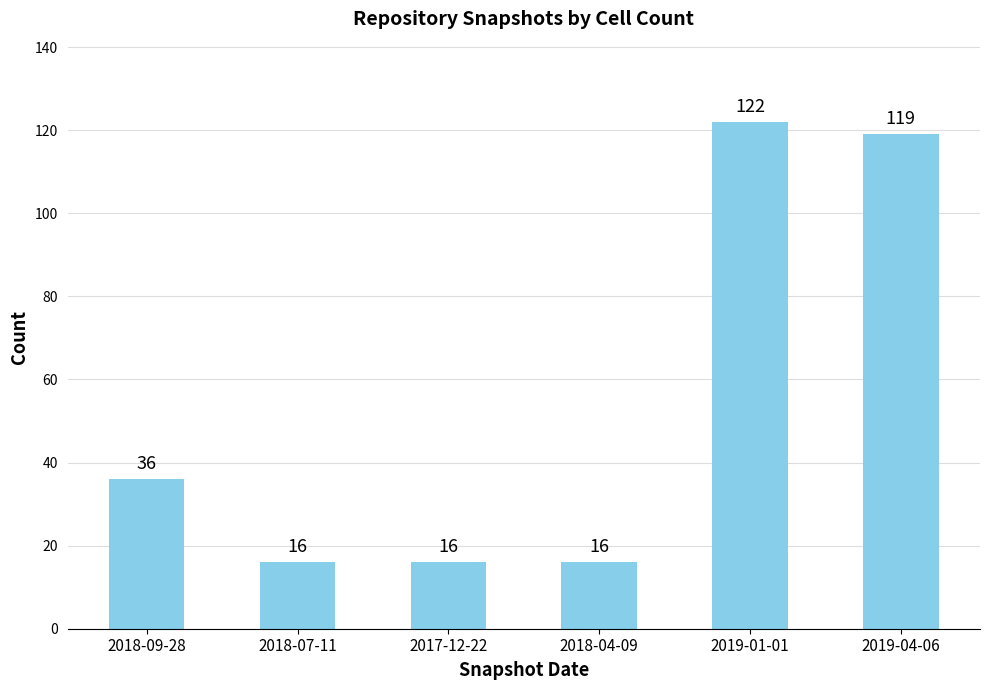

What is the difference between the maximum and minimum values?

106